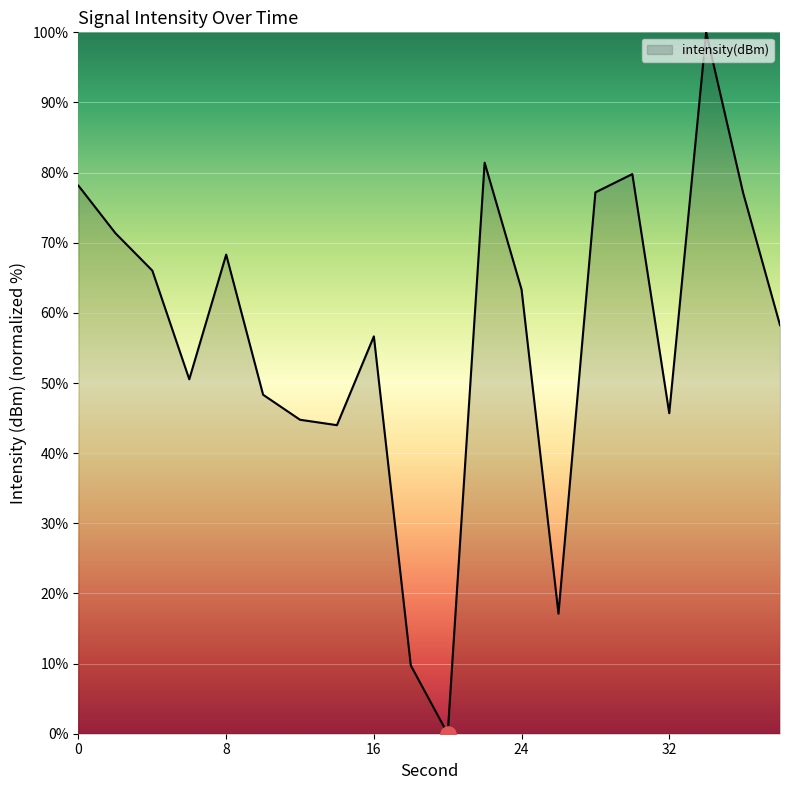

What is the maximum value shown in the chart?

100.0